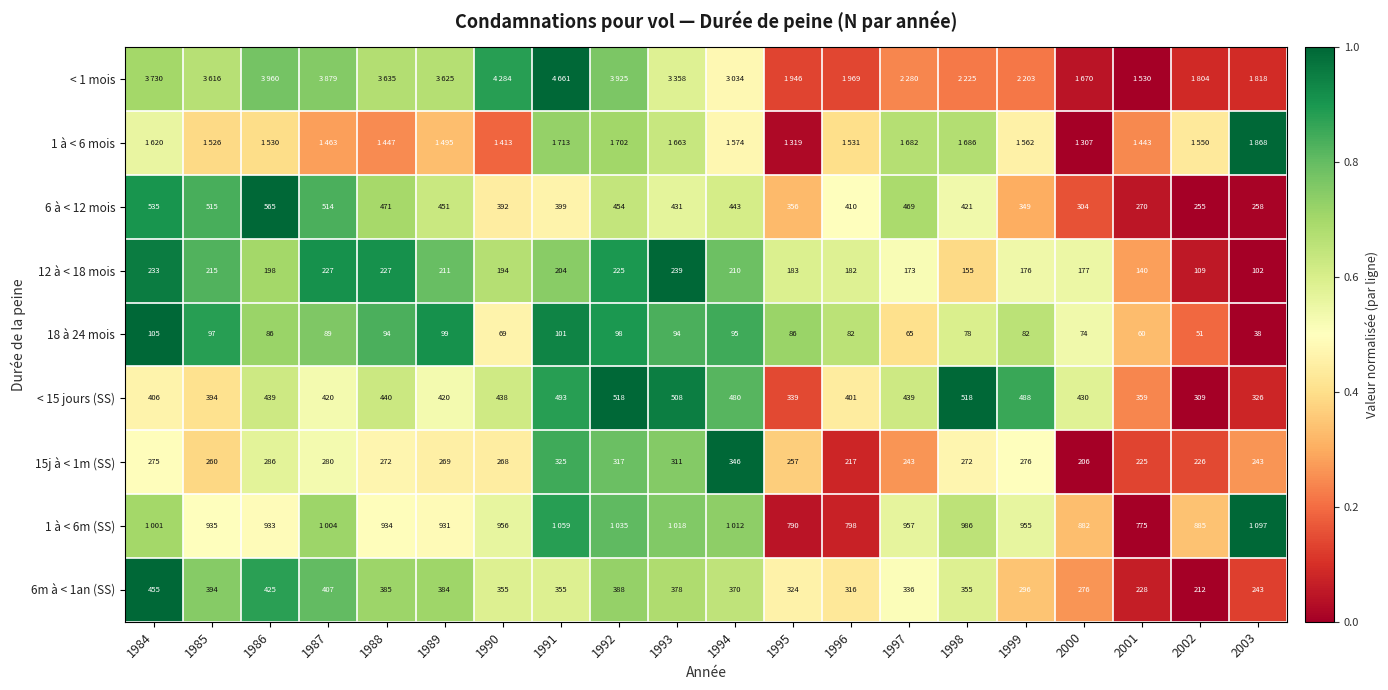

Between 1989 and 1984, which is larger?

1984